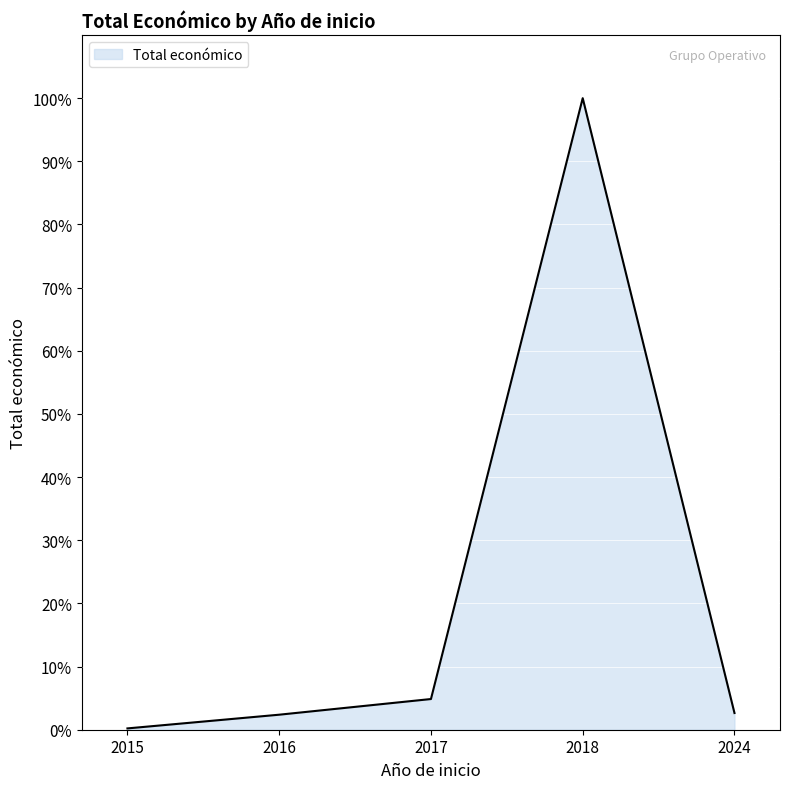

Does the chart display data point markers on the line(s)?

No